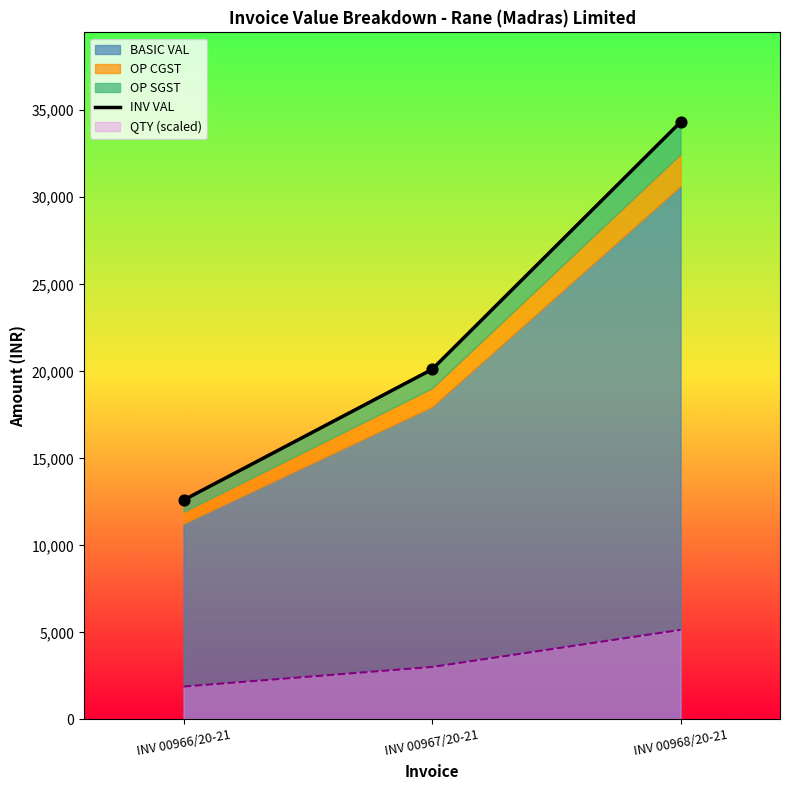

What is the ratio of the value at INV 00967/20-21 to the value at INV 00968/20-21?

0.6